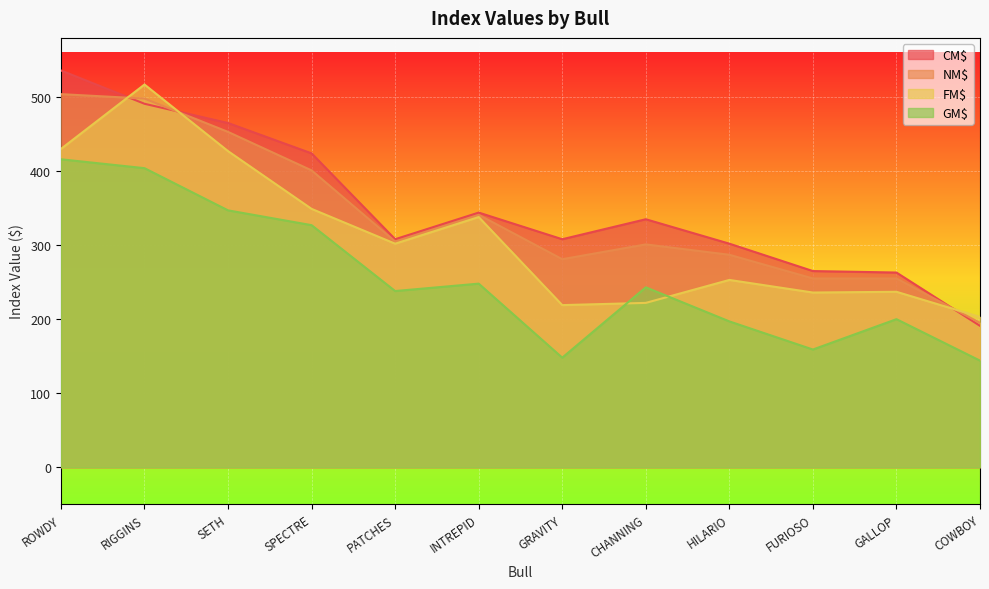

True or false: GM$ has more than 2 points higher than both neighbors.

True